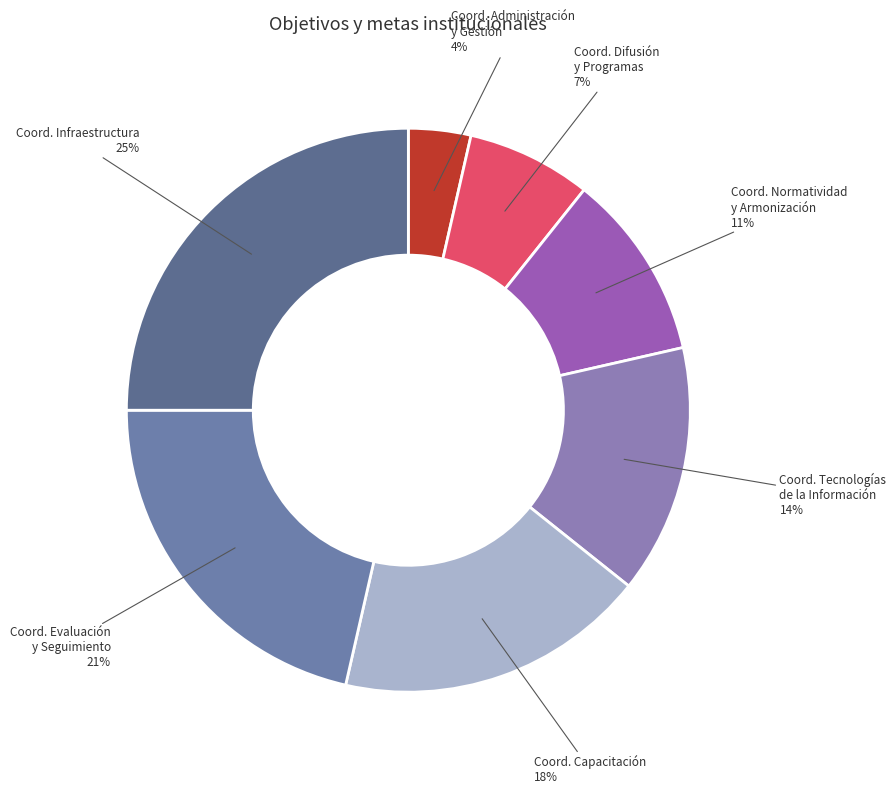

Is it true that Coord. Tecnologías de la Información is 28% of the pie?

False